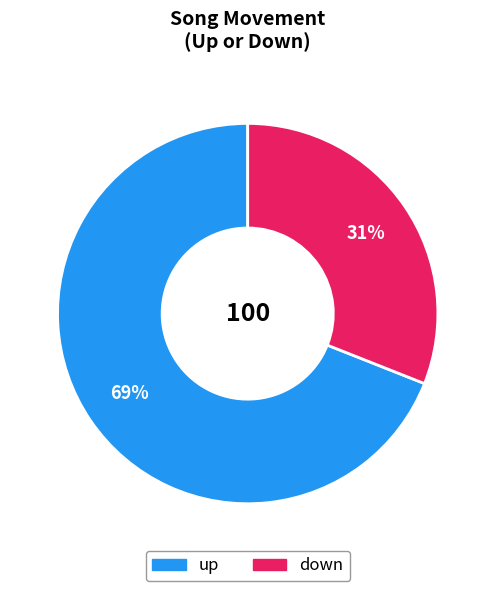

Is there any slice that represents more than half of the pie?

Yes